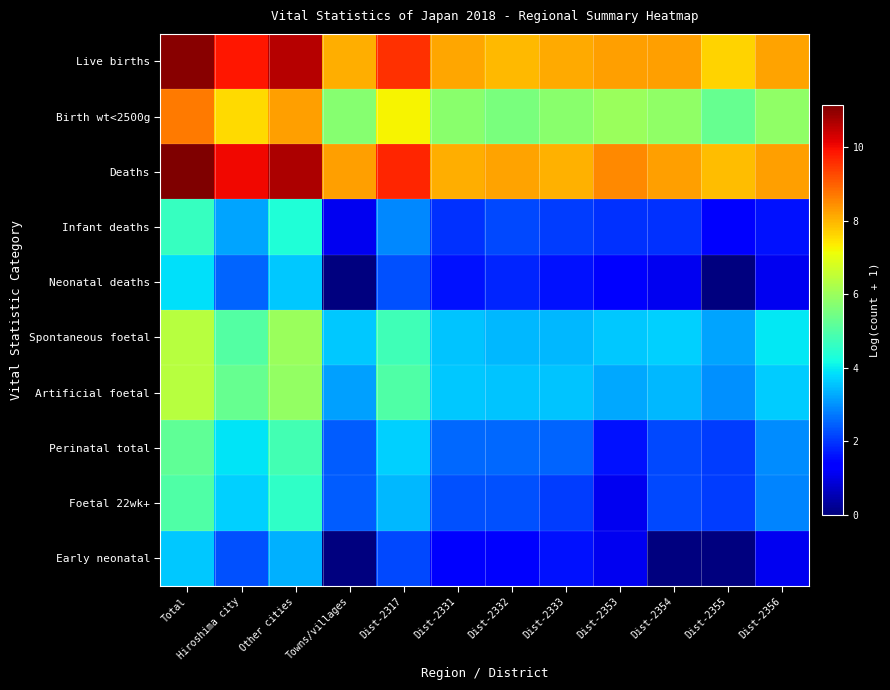

At which category does the chart reach its minimum across all series?

Towns/villages